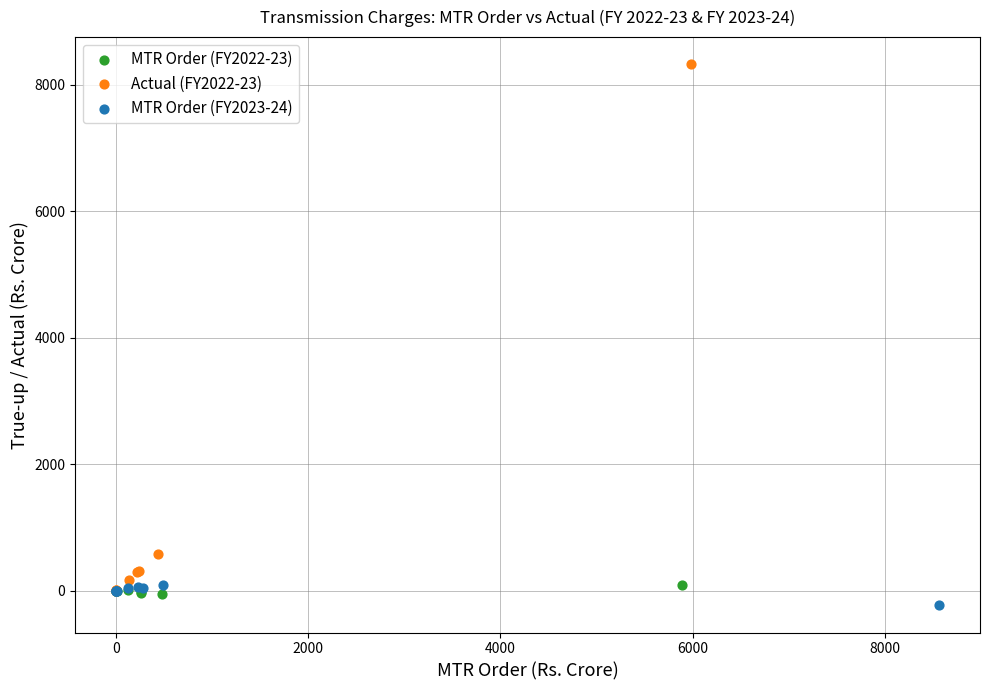

Which series reaches the maximum Y coordinate?

Actual (FY2022-23)